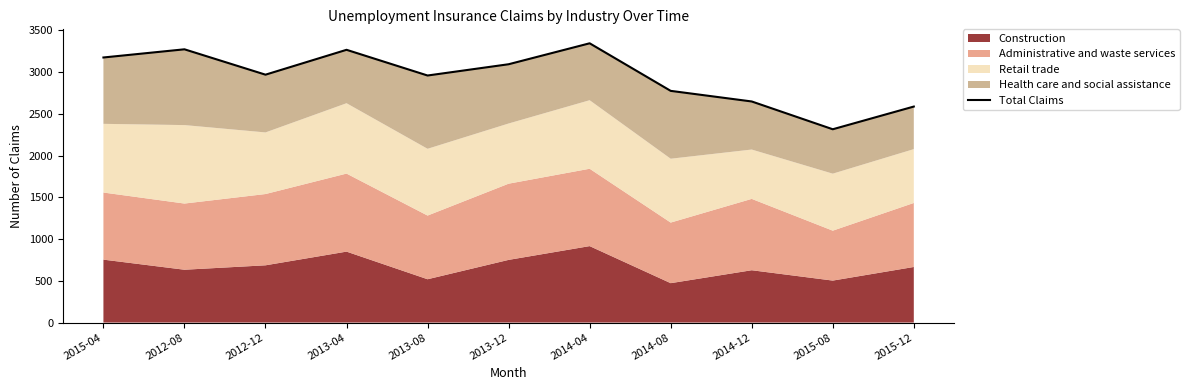

Which category has the highest value across all series?

2014-04